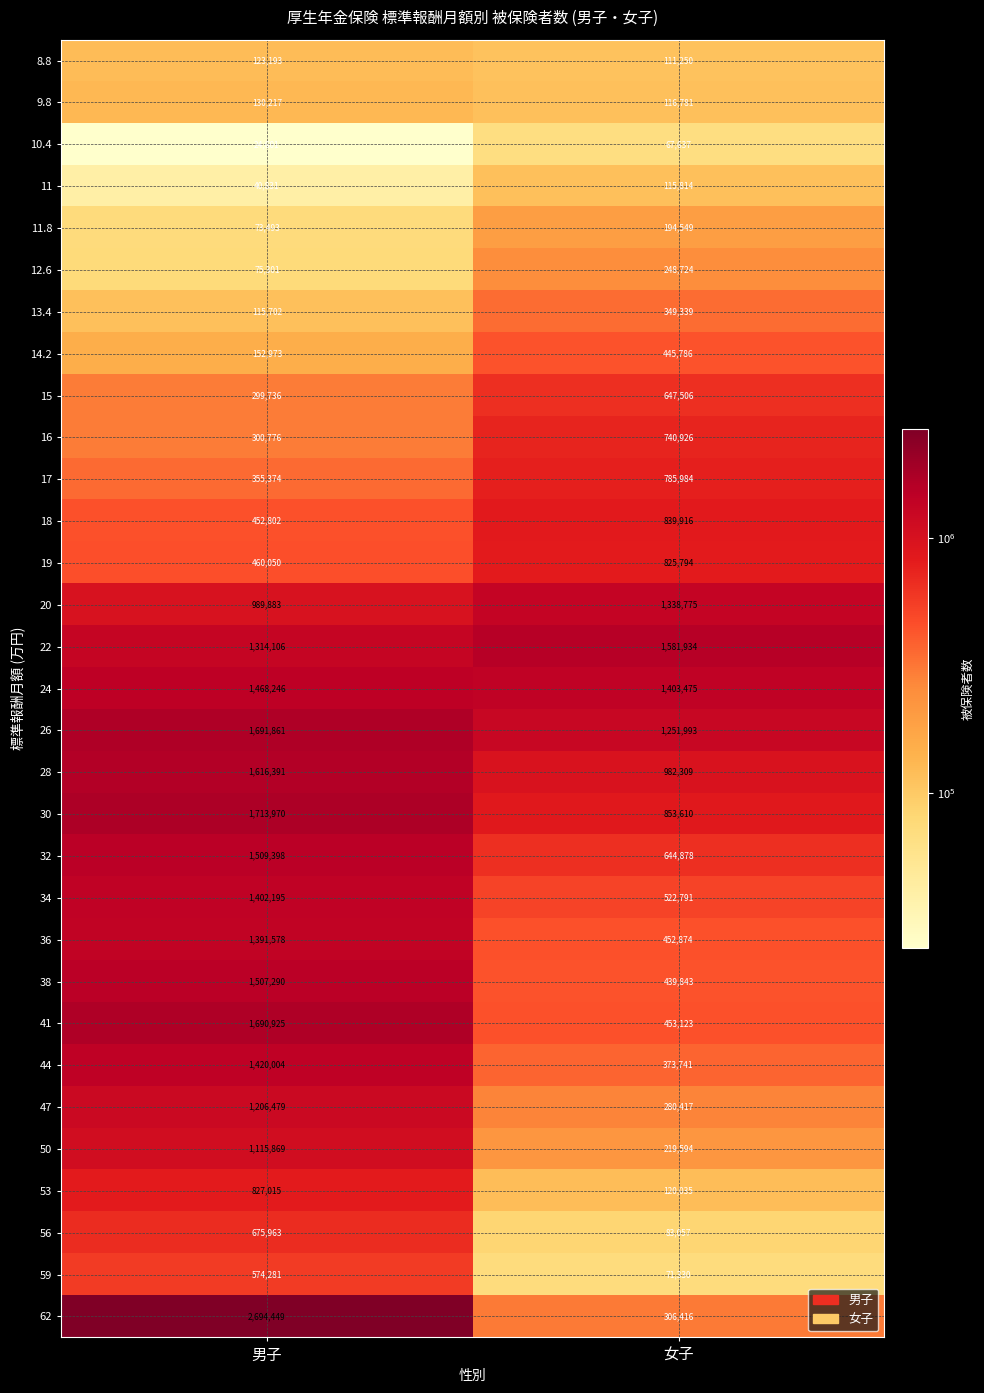

What is the difference between the highest and lowest values at 女子?

1514297